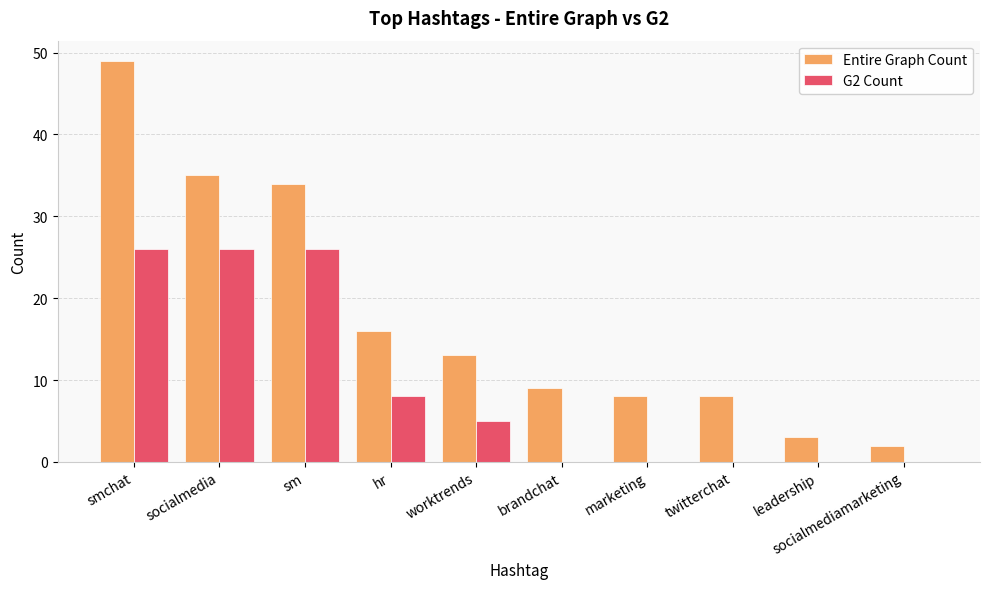

The value of G2 Count at worktrends is 5. True or false?

True